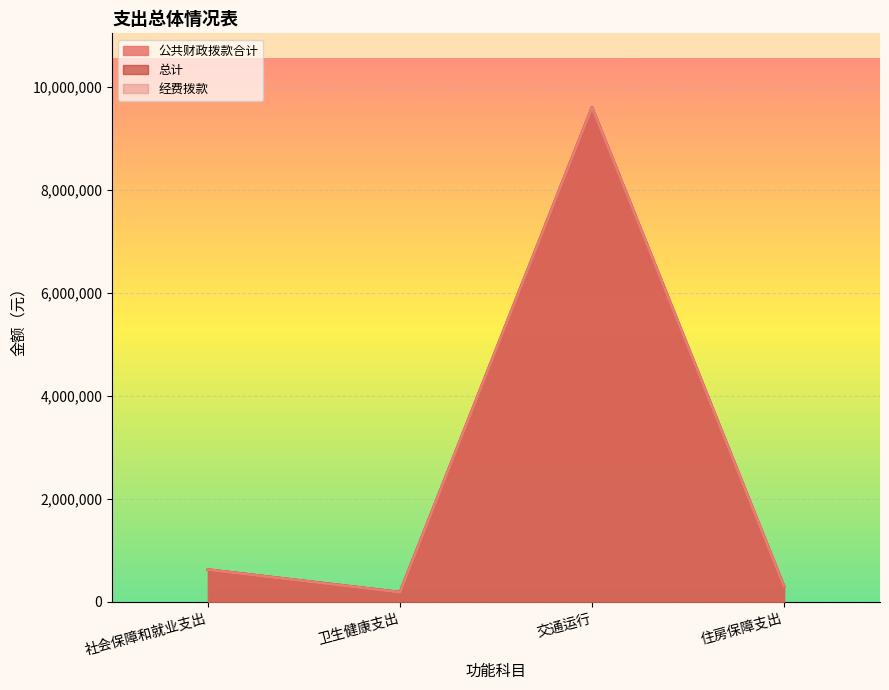

What is the difference between the 经费拨款 values at 卫生健康支出 and 住房保障支出?

112654